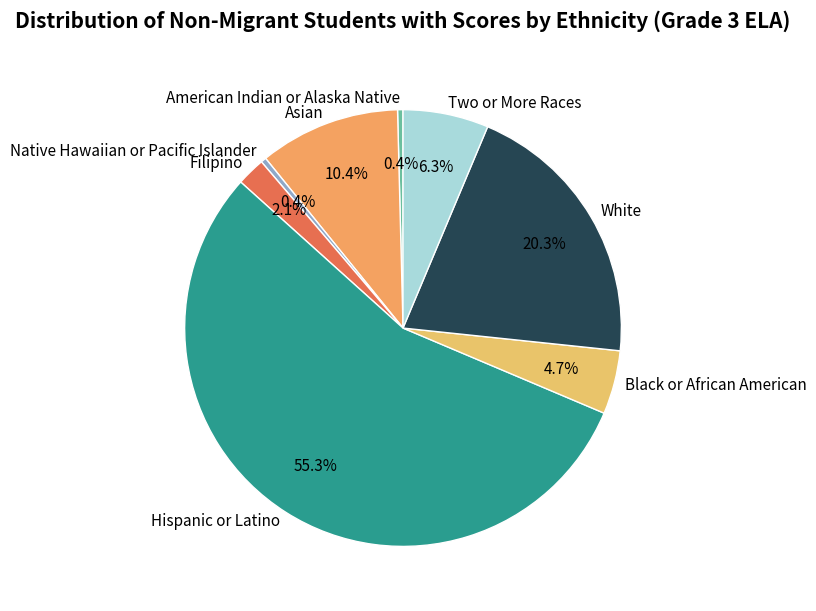

To the nearest percent, what is the combined percentage of American Indian or Alaska Native and Native Hawaiian or Pacific Islander?

1%